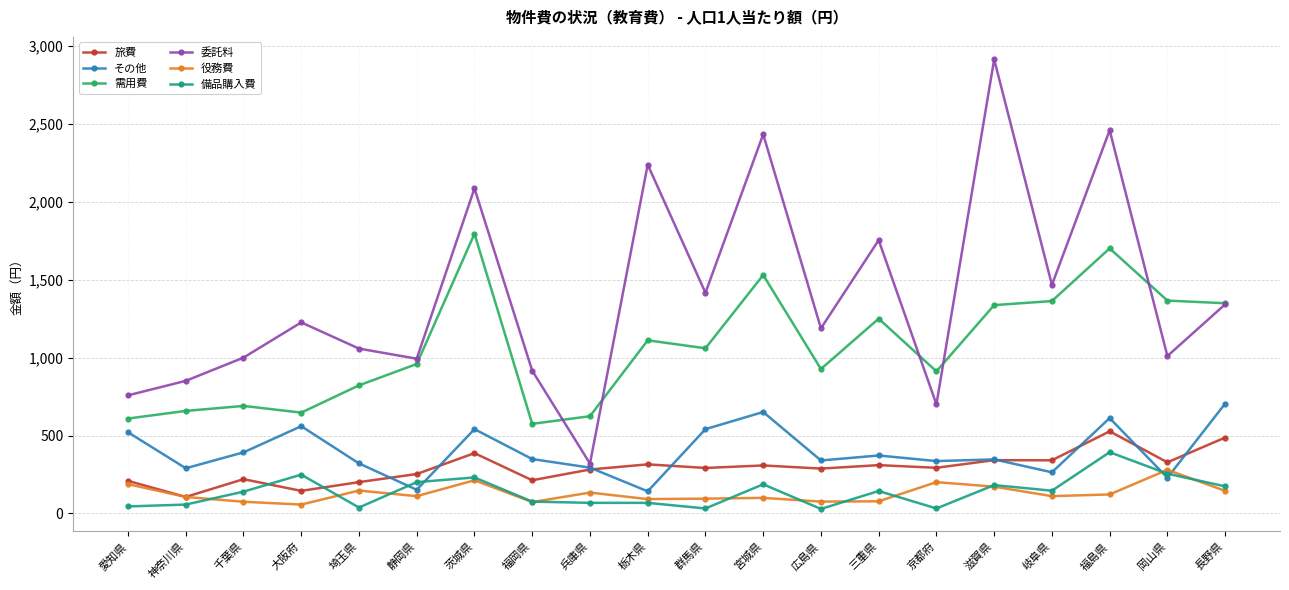

Which series has the widest spread of values?

委託料